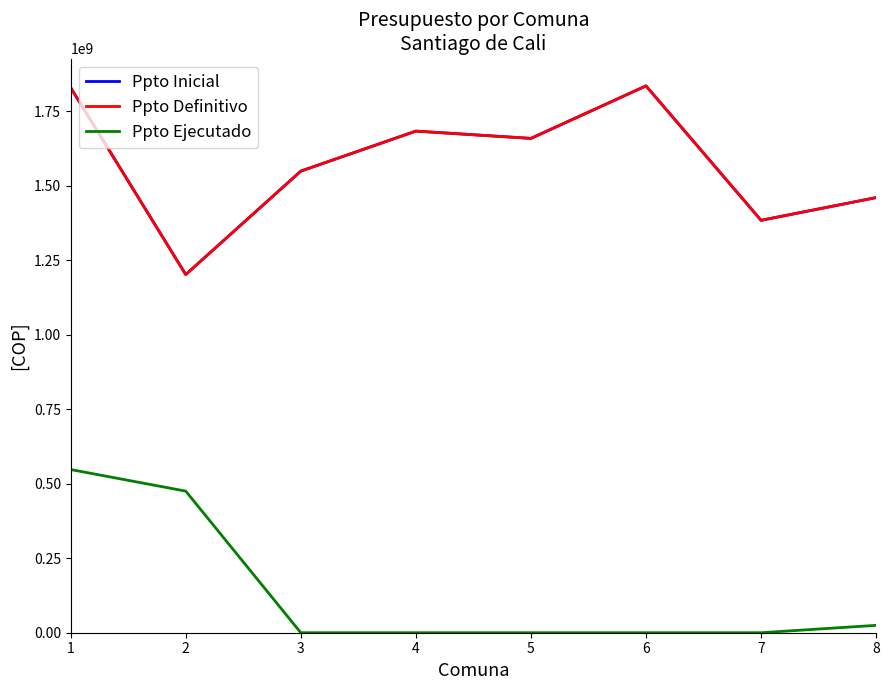

Rank the series at 3 from highest to lowest value.

Ppto Inicial, Ppto Definitivo, Ppto Ejecutado